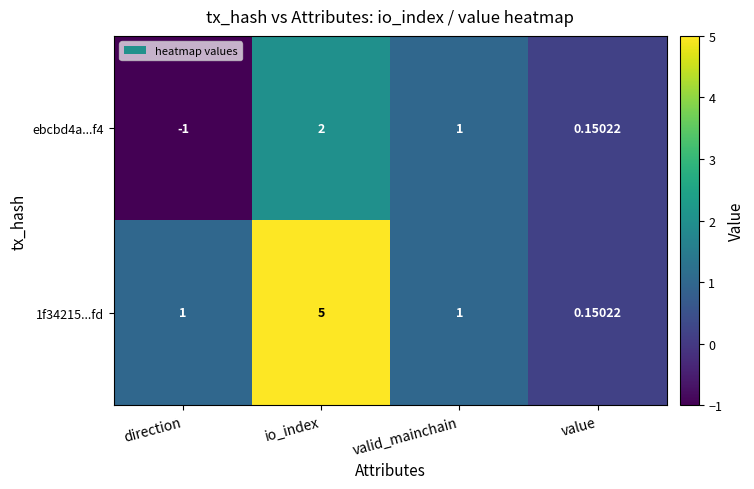

Is the value of ebcbd4a...f4 at io_index greater than the value of 1f34215...fd at valid_mainchain?

Yes